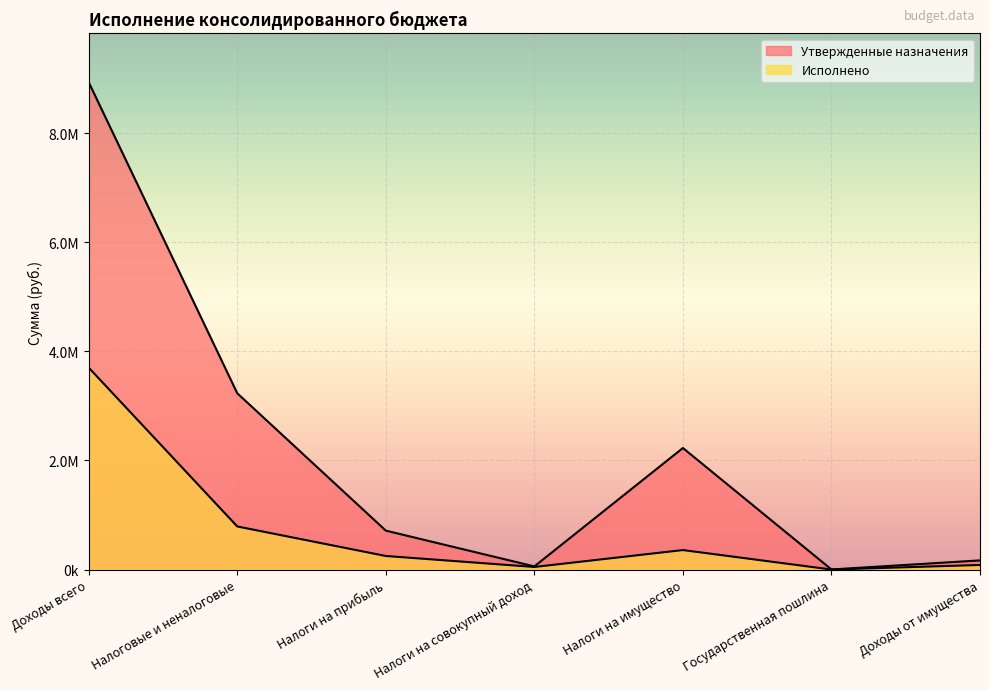

Which label corresponds to the smallest value in the chart?

Государственная пошлина